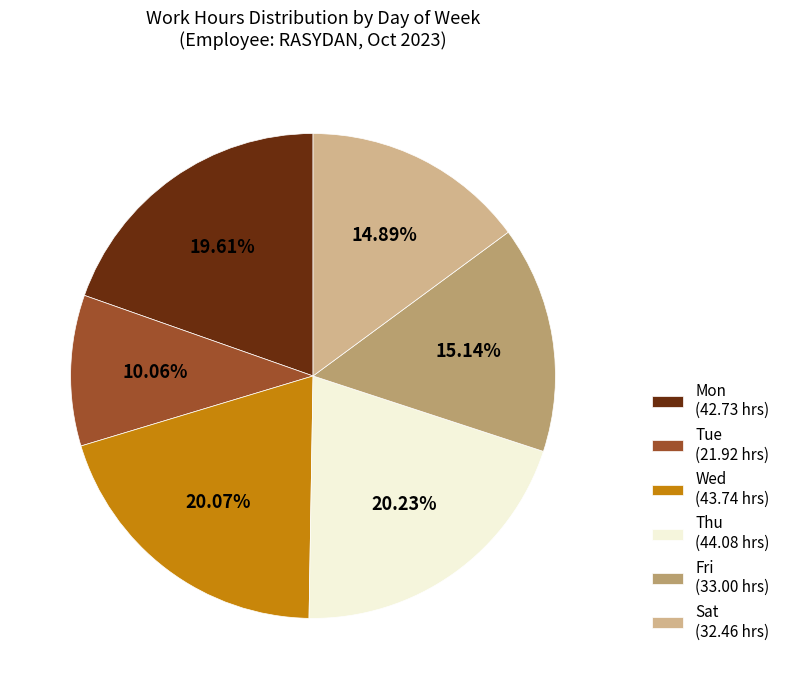

Does Mon (42.73 hrs) account for over 50% of the chart?

No